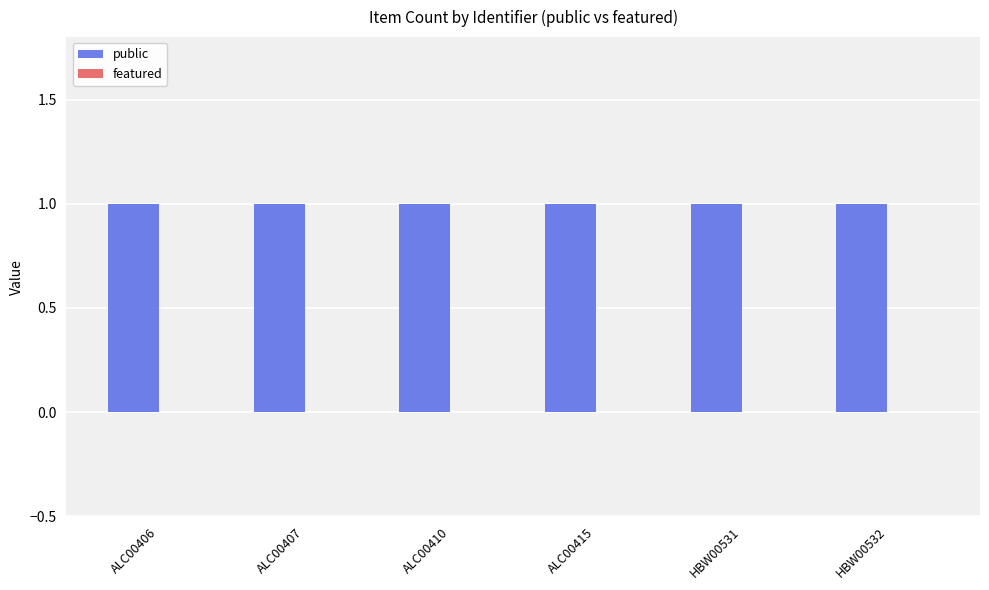

Reading left to right, transcribe all the data shown in this chart.

public: ALC00406=1	ALC00407=1	ALC00410=1	ALC00415=1	HBW00531=1	HBW00532=1
featured: ALC00406=0	ALC00407=0	ALC00410=0	ALC00415=0	HBW00531=0	HBW00532=0